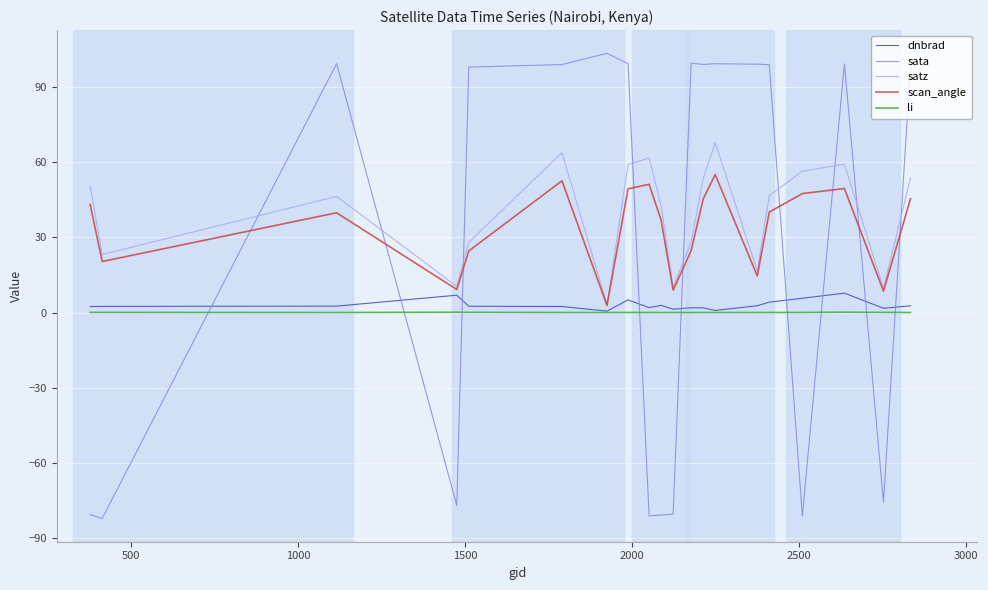

Which series ends up on top after the final intersection of sata and satz?

sata